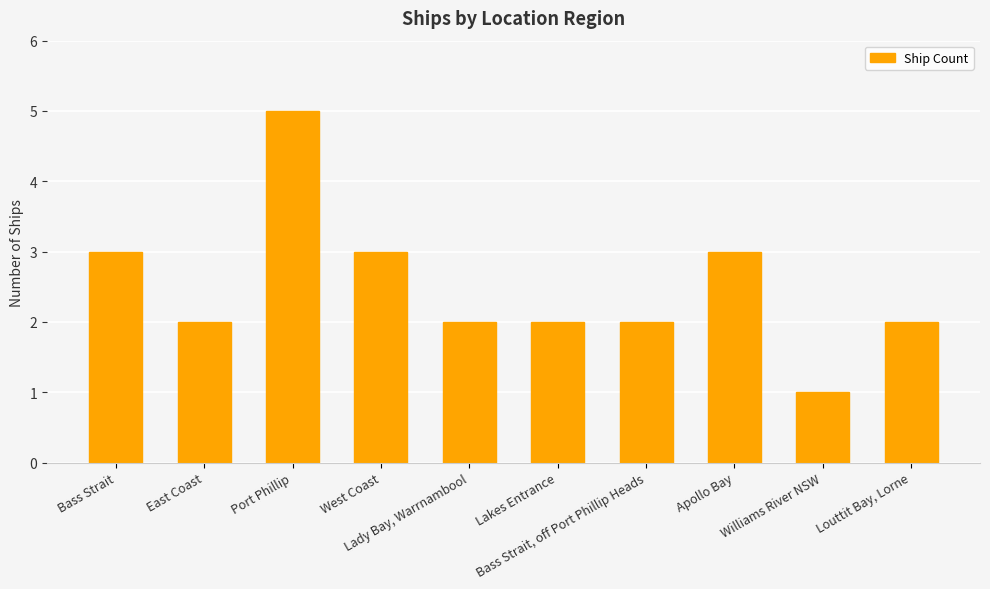

Is it true that the value at Apollo Bay is 3?

True